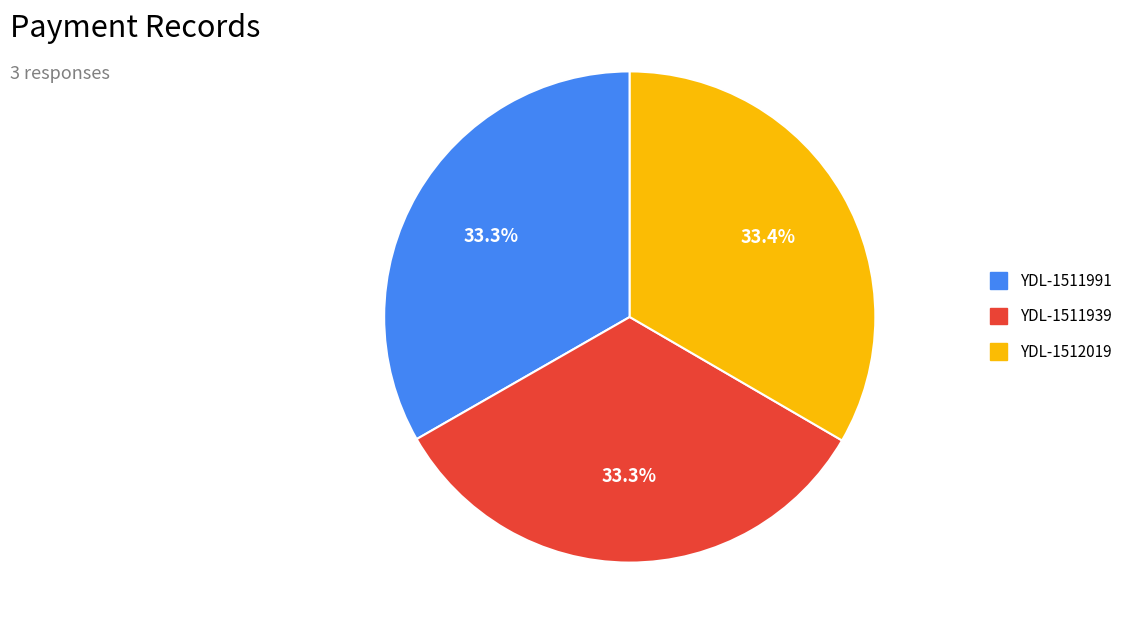

To the nearest percent, what is the average slice percentage?

33%